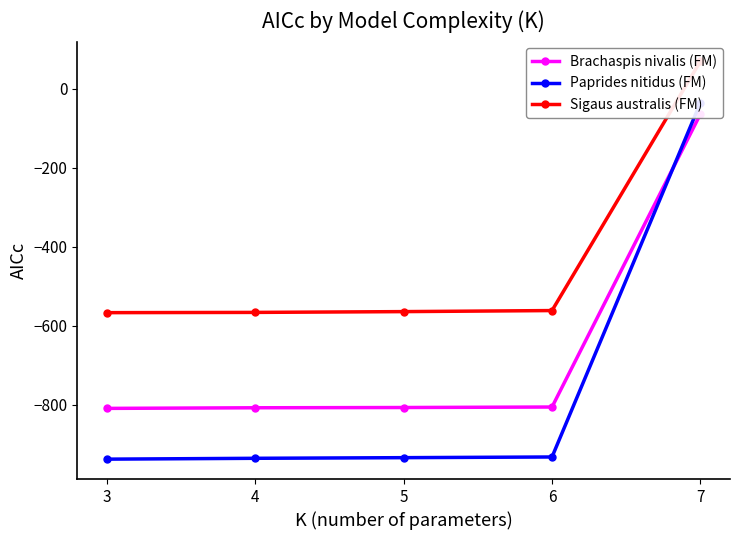

The Brachaspis nivalis (FM) series shows -1147.5 at 5. True or false?

False